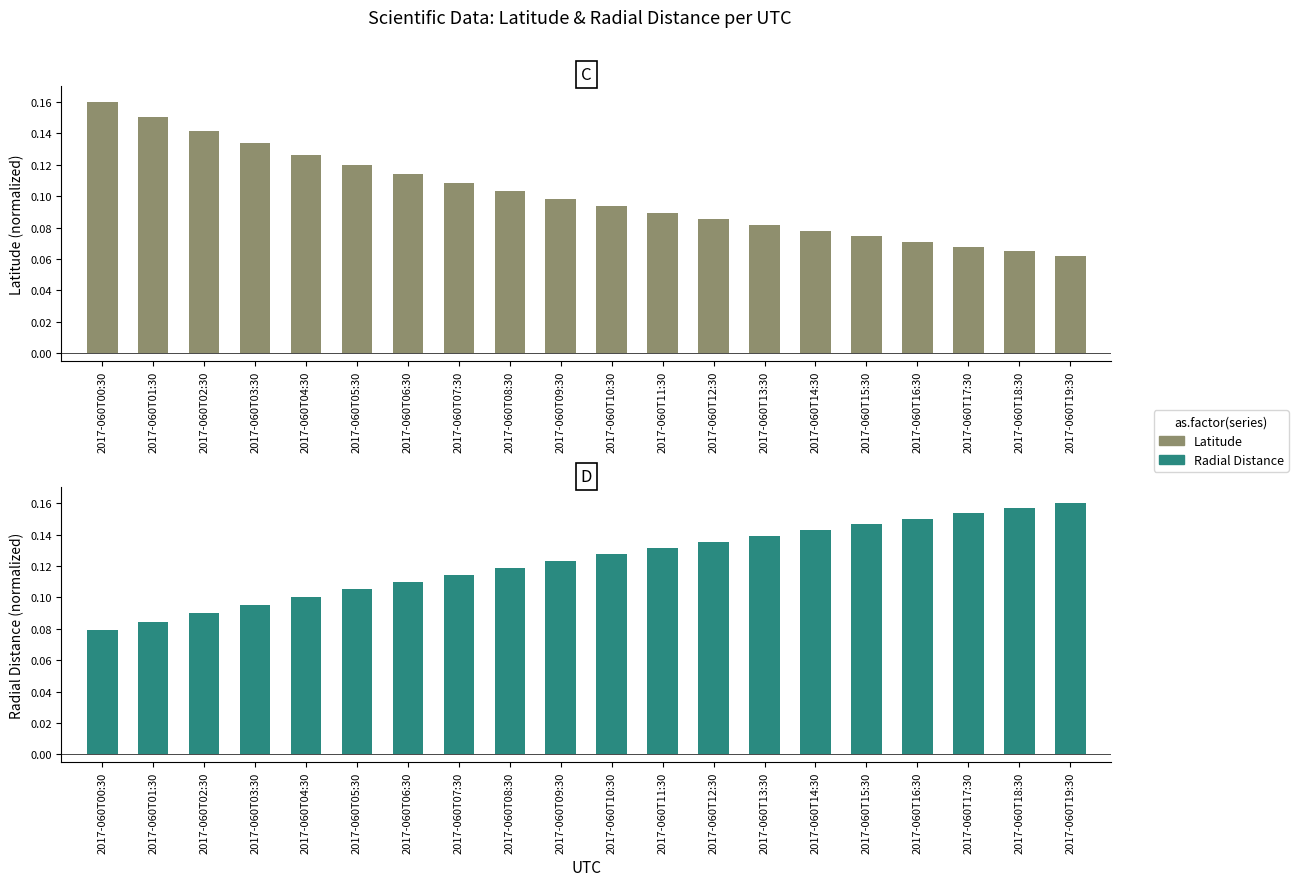

Which series has the widest spread of values?

Latitude